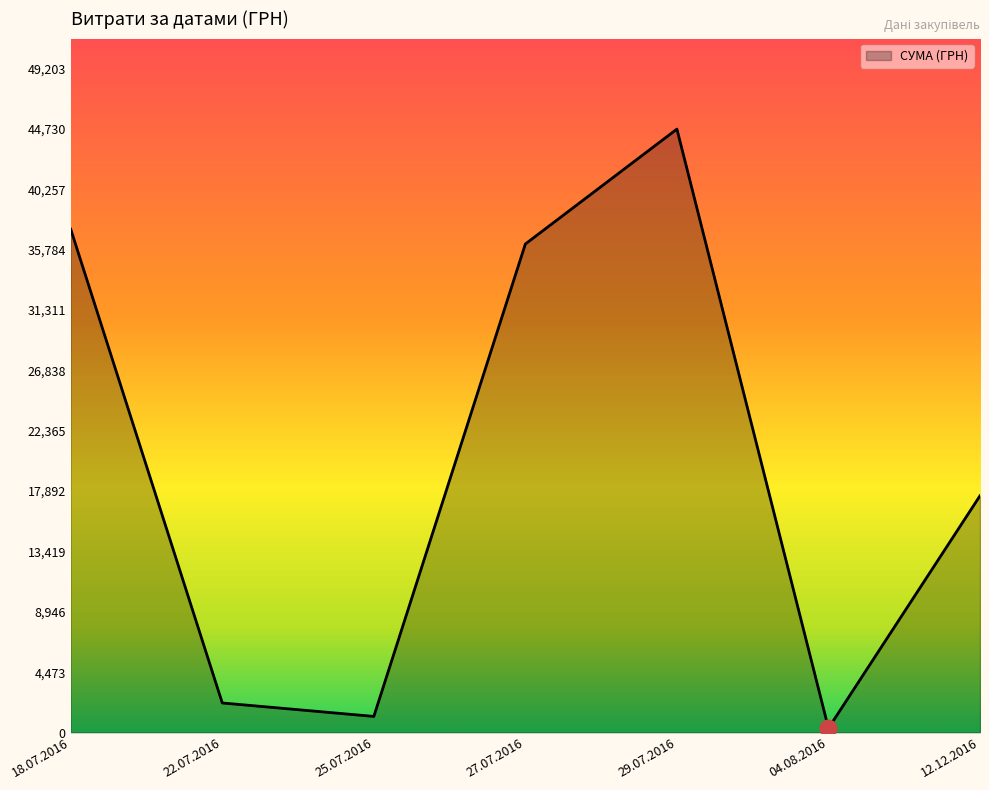

Rank the categories by value from lowest to highest.

04.08.2016, 25.07.2016, 22.07.2016, 12.12.2016, 27.07.2016, 18.07.2016, 29.07.2016